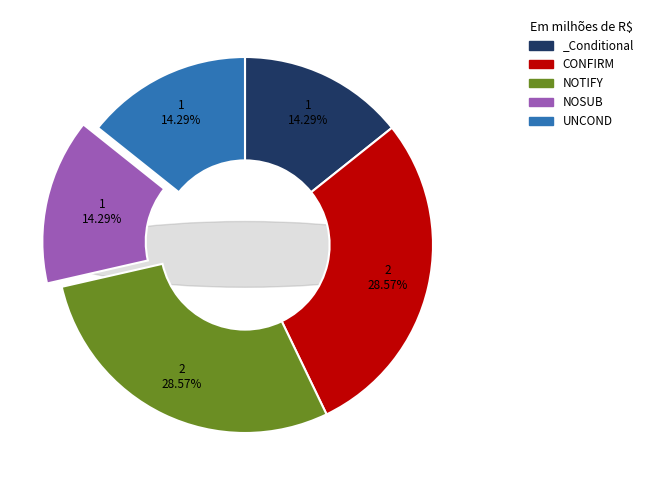

Does NOTIFY account for over 50% of the chart?

No